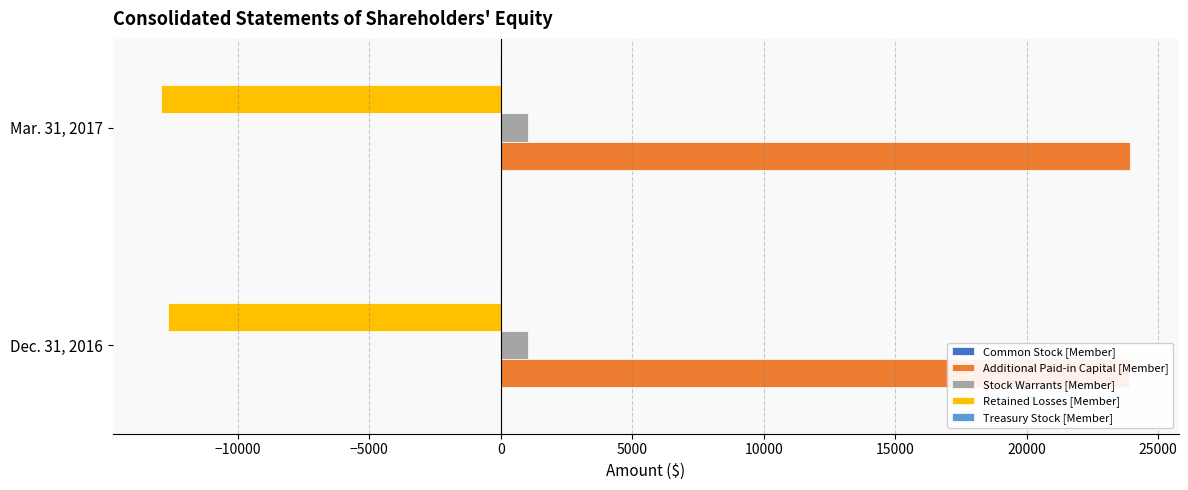

At −10000, list the series in order from largest to smallest.

Additional Paid-in Capital [Member], Common Stock [Member], Stock Warrants [Member], Treasury Stock [Member], Retained Losses [Member]